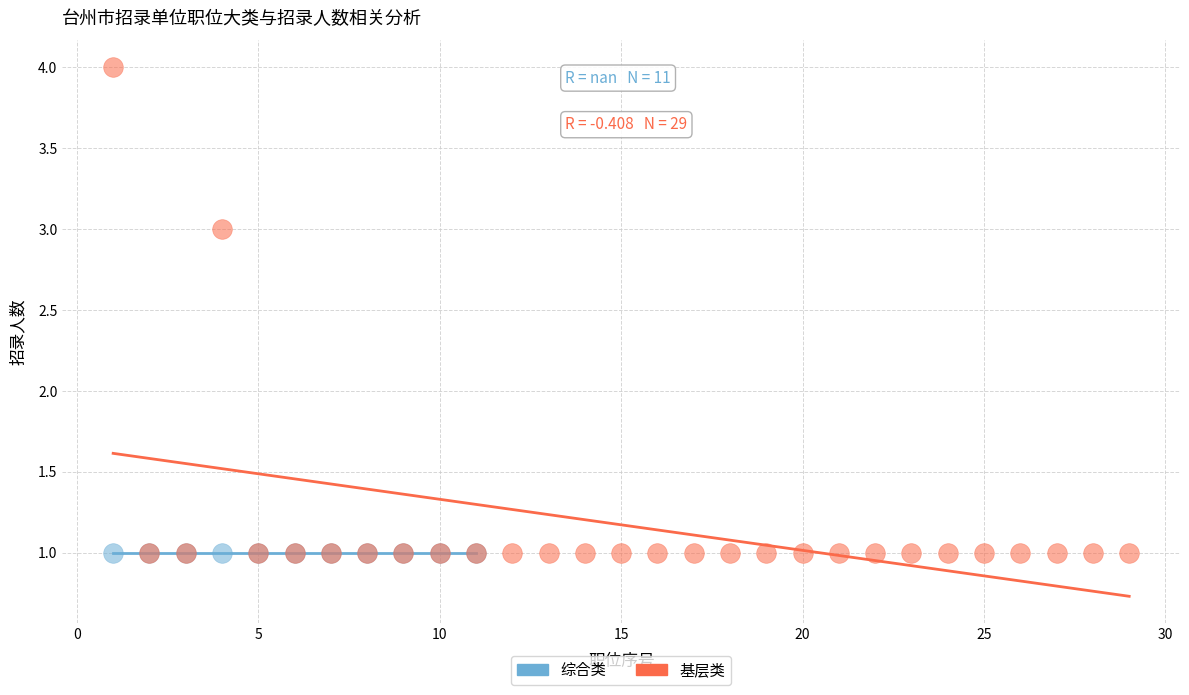

Which series reaches the maximum Y coordinate?

基层类